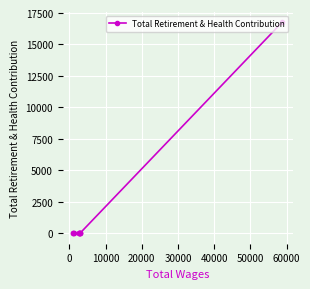

What is the sum of all values?

16764